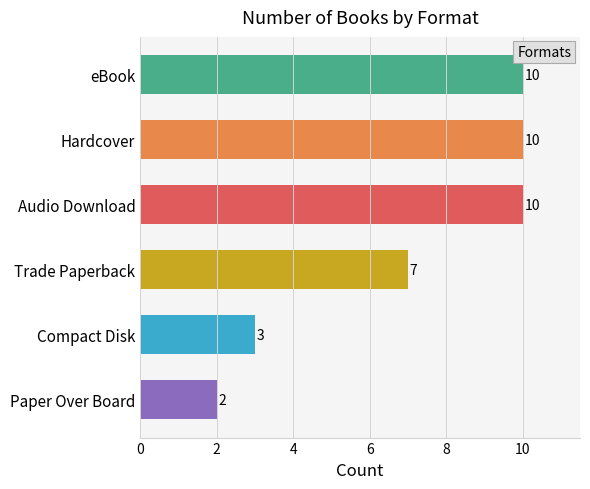

What is the change in value from Compact Disk to Paper Over Board?

-1